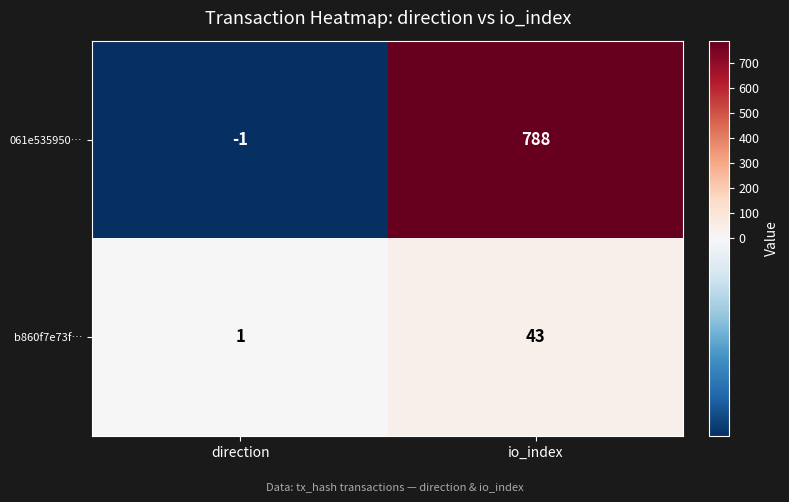

Rank the series by their average value, from highest to lowest.

061e535950…, b860f7e73f…